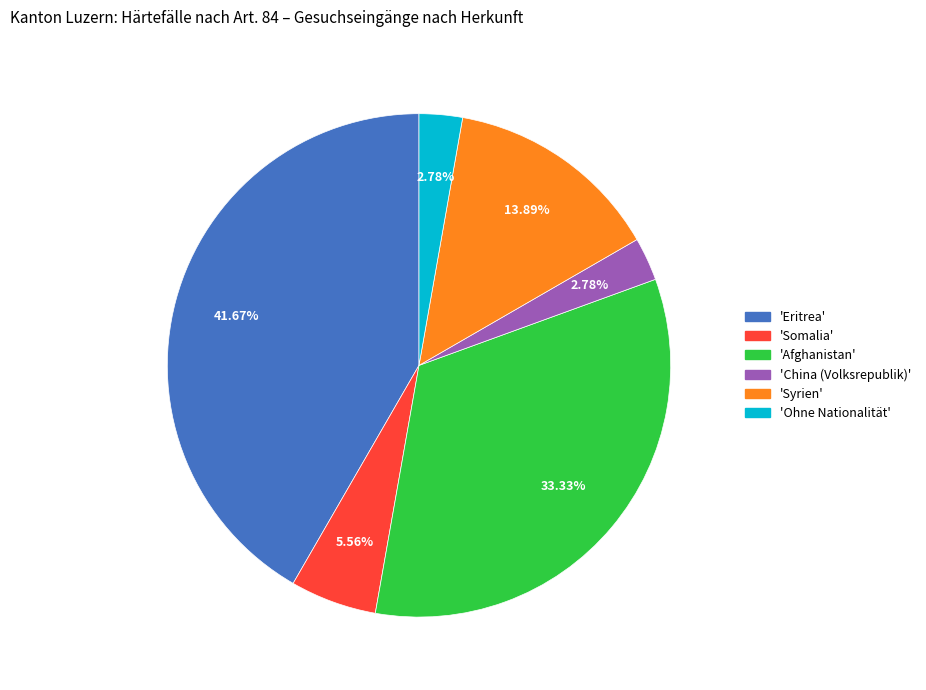

Is there a majority slice in this chart?

No